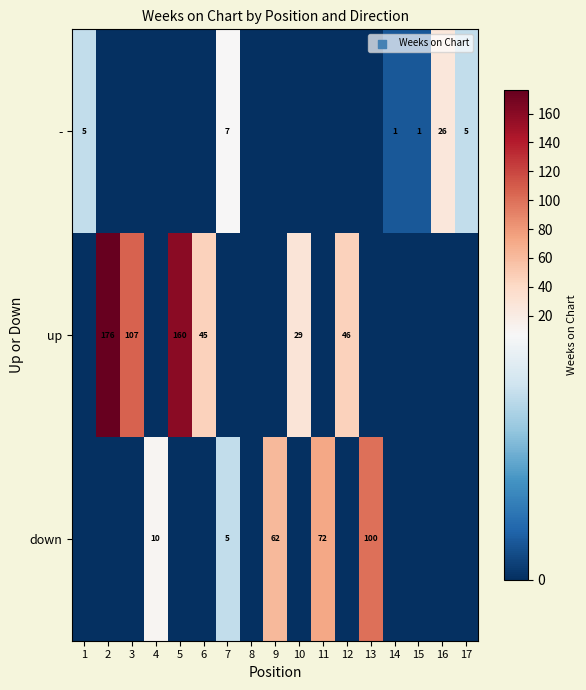

The value of up at 6 is 45. True or false?

True